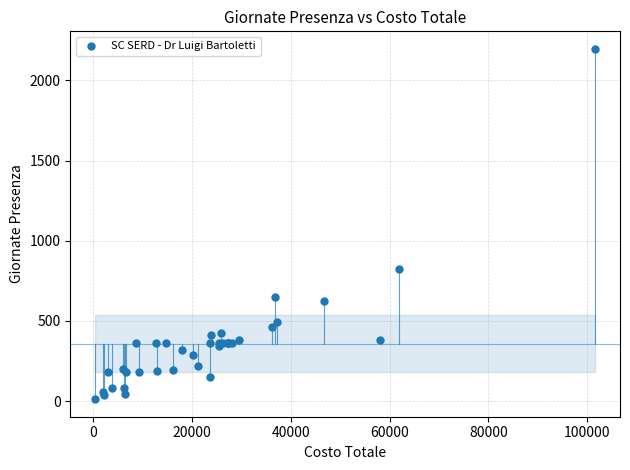

What Y value in the scatter plot is closest to 1104?

827